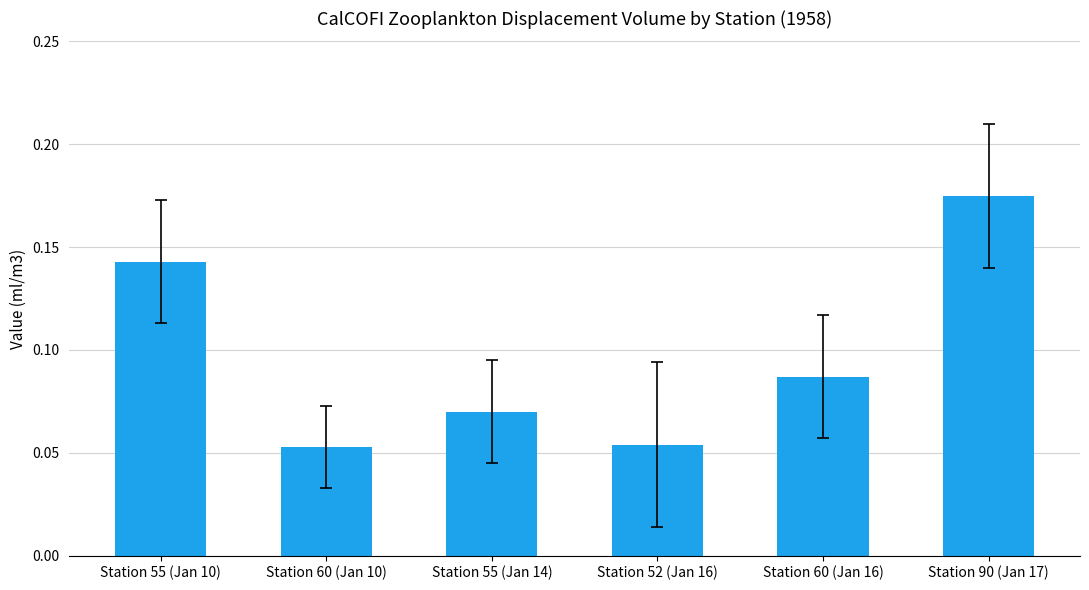

Count the values in the range 0 to 1.

6